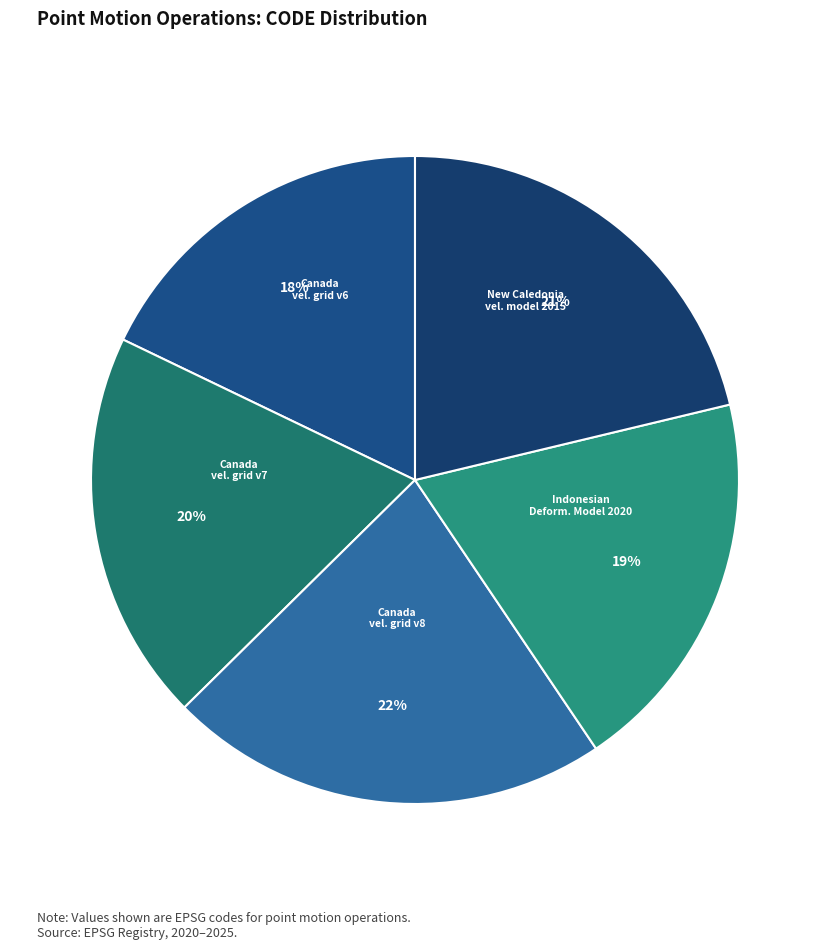

To the nearest percent, what is the average slice percentage?

20%